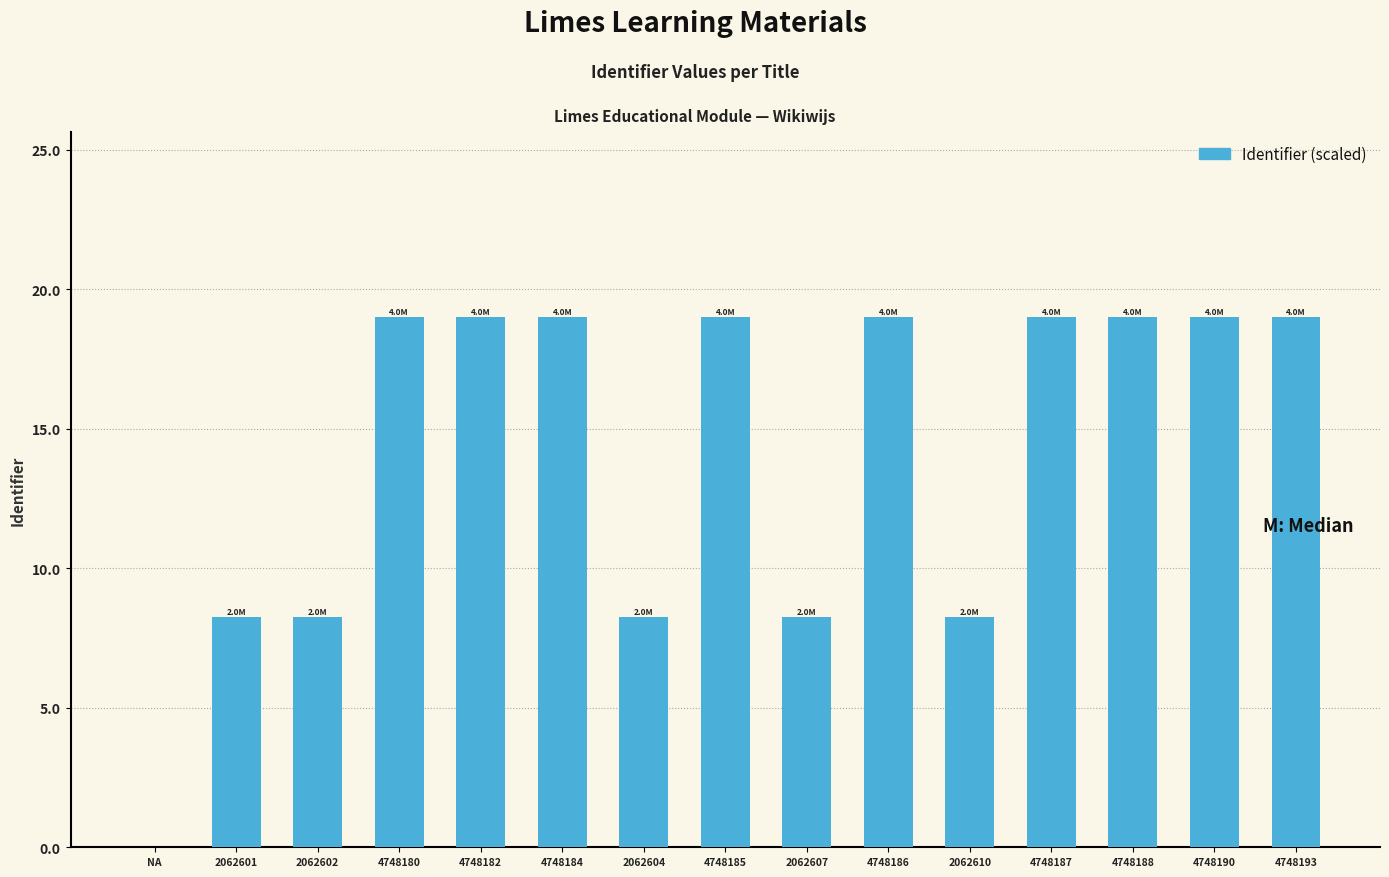

Which has a higher value, 2062610 or NA?

2062610